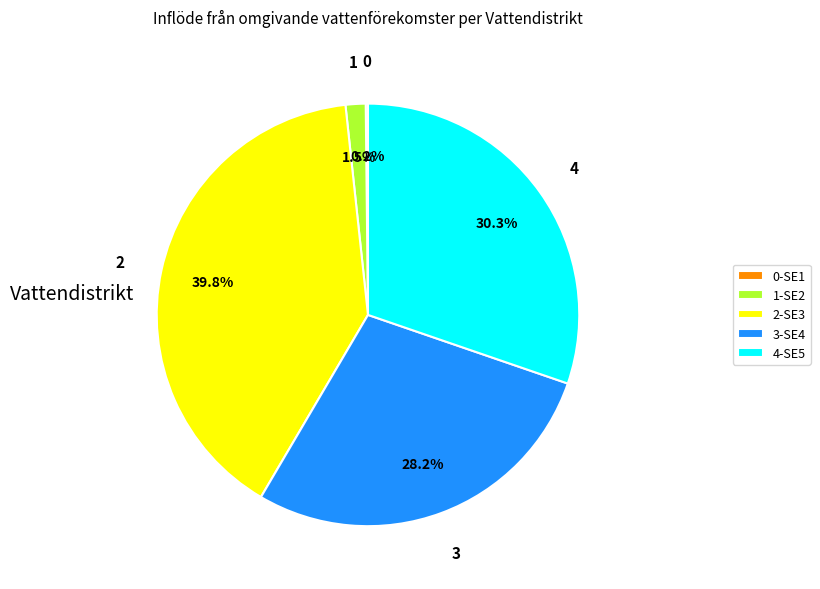

Which category has the biggest portion of the pie?

2-SE3